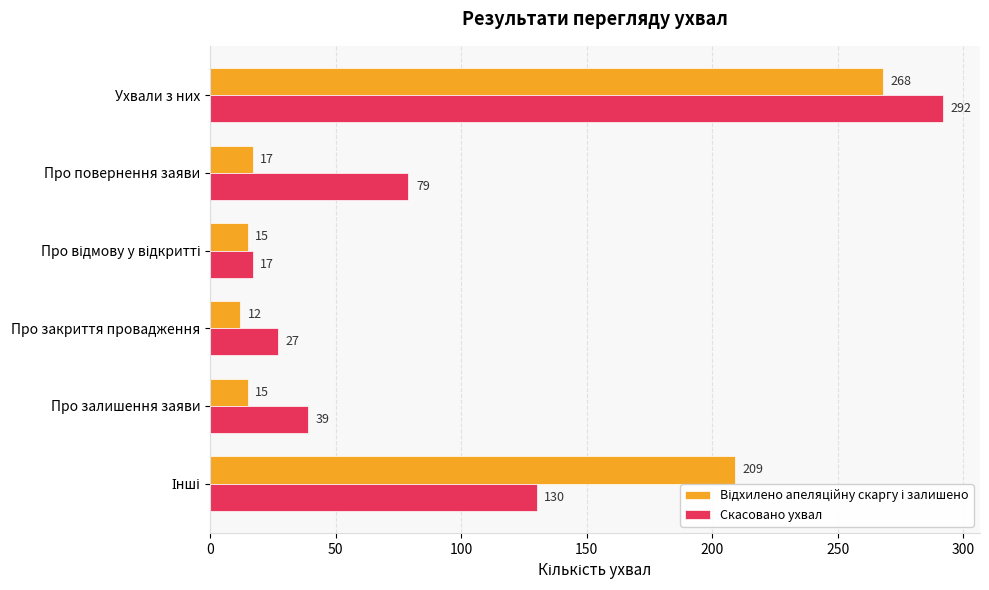

True or false: Скасовано ухвал has a value of 52 at Про залишення заяви.

False